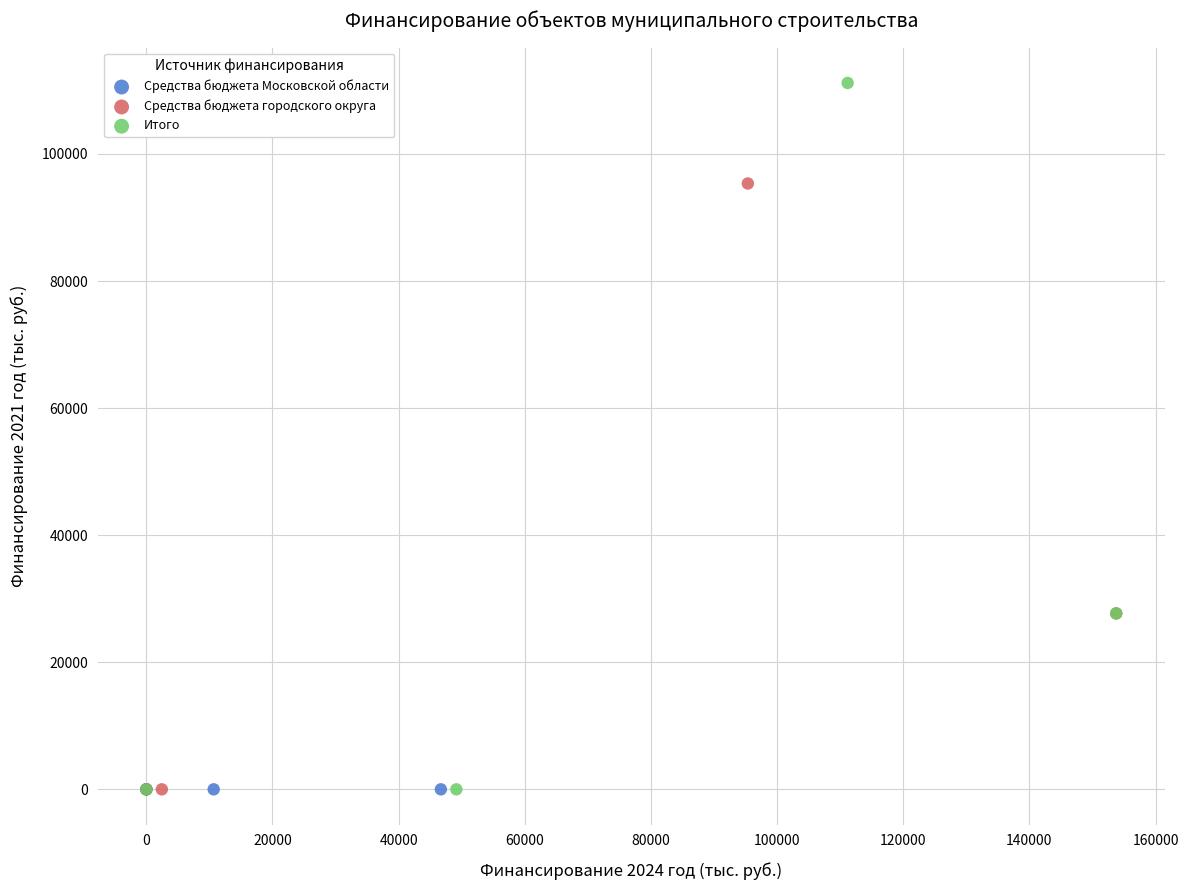

Which series contains the highest Y value?

Итого